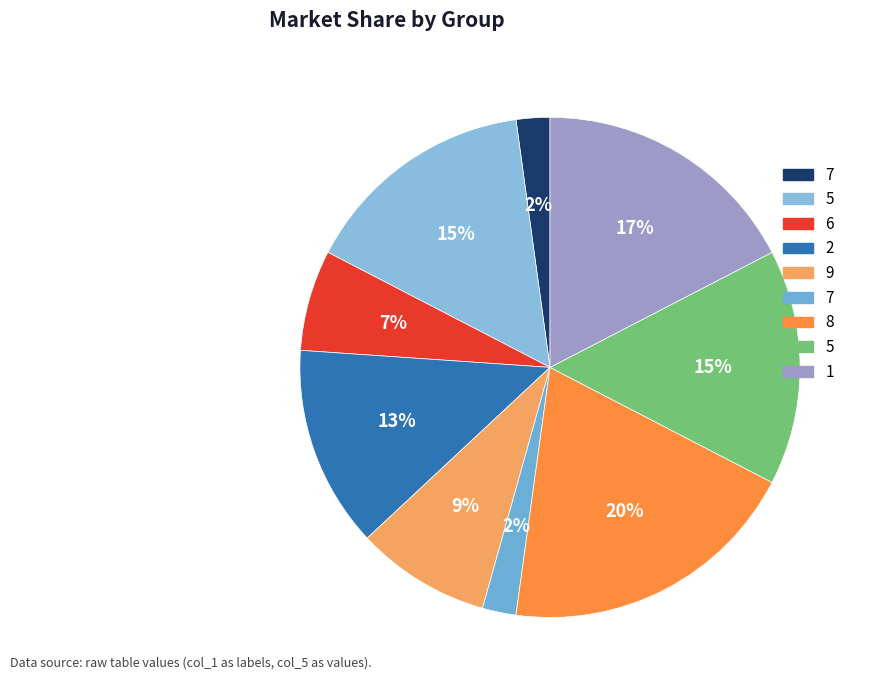

How many slices are in this pie chart?

9